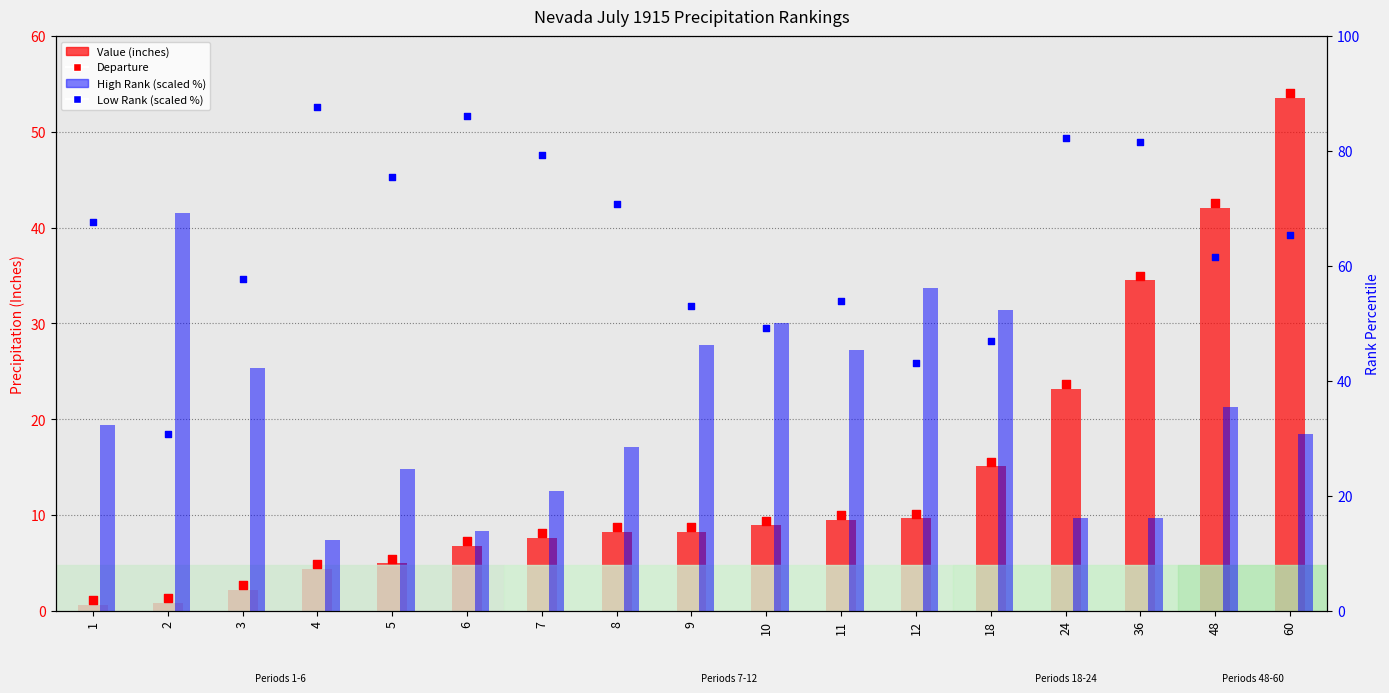

What are all the series names shown in the legend?

Value (inches), Departure, High Rank (scaled), Low Rank (scaled)